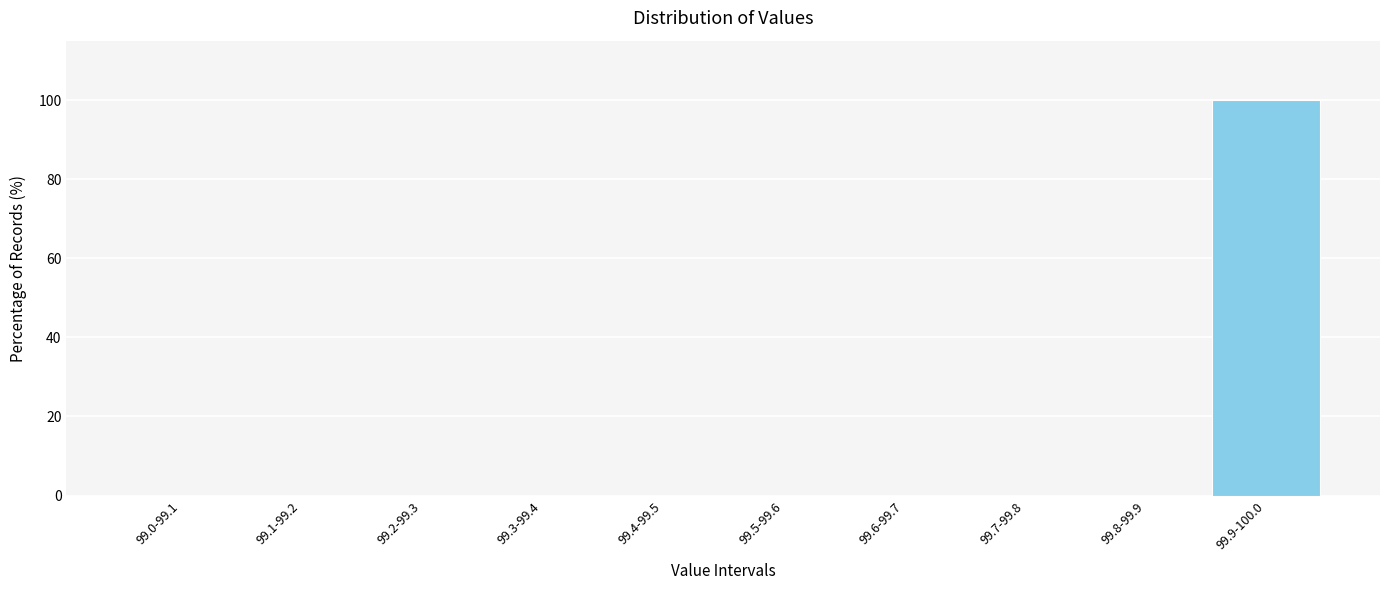

Reading left to right, what are all the values shown in this chart?

99.0-99.1=0	99.1-99.2=0	99.2-99.3=0	99.3-99.4=0	99.4-99.5=0	99.5-99.6=0	99.6-99.7=0	99.7-99.8=0	99.8-99.9=0	99.9-100.0=100